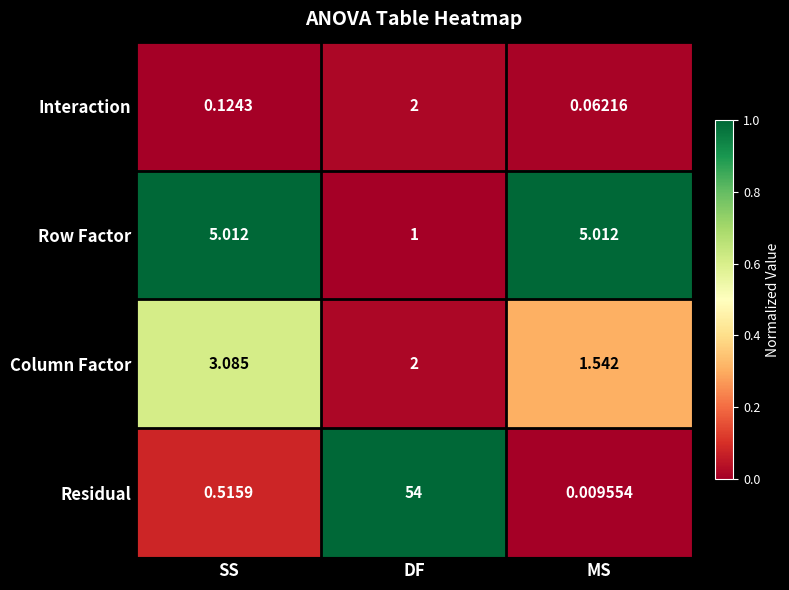

Which category has the lowest value across all series?

MS